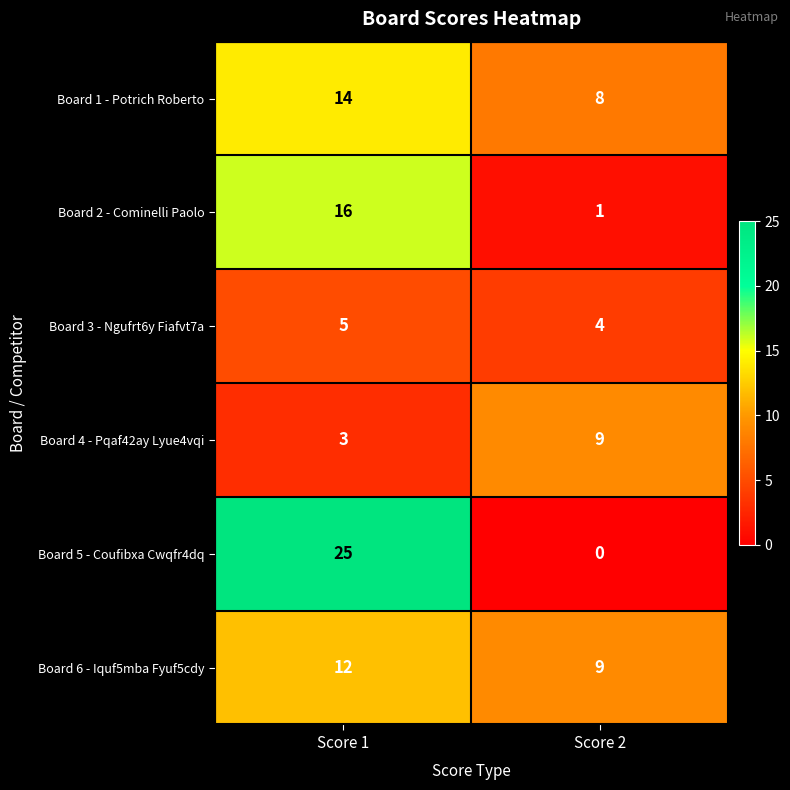

What is the spread (max minus min) of values at Score 1?

22